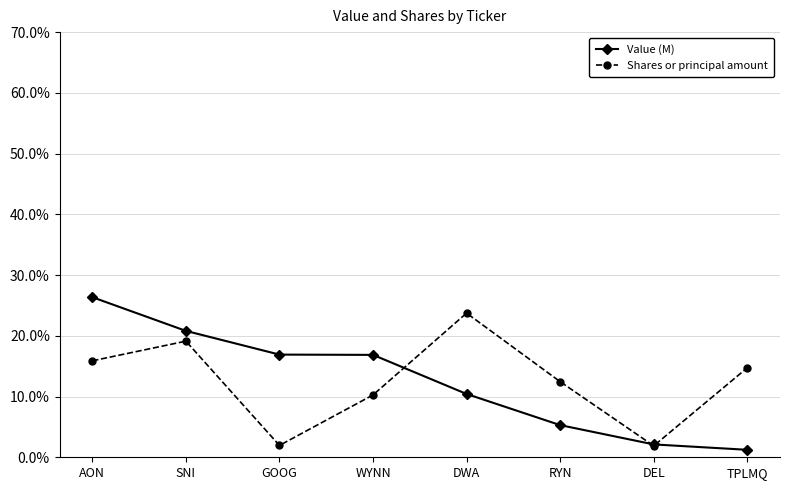

True or false: Value (M) and Shares or principal amount intersect in this chart.

True